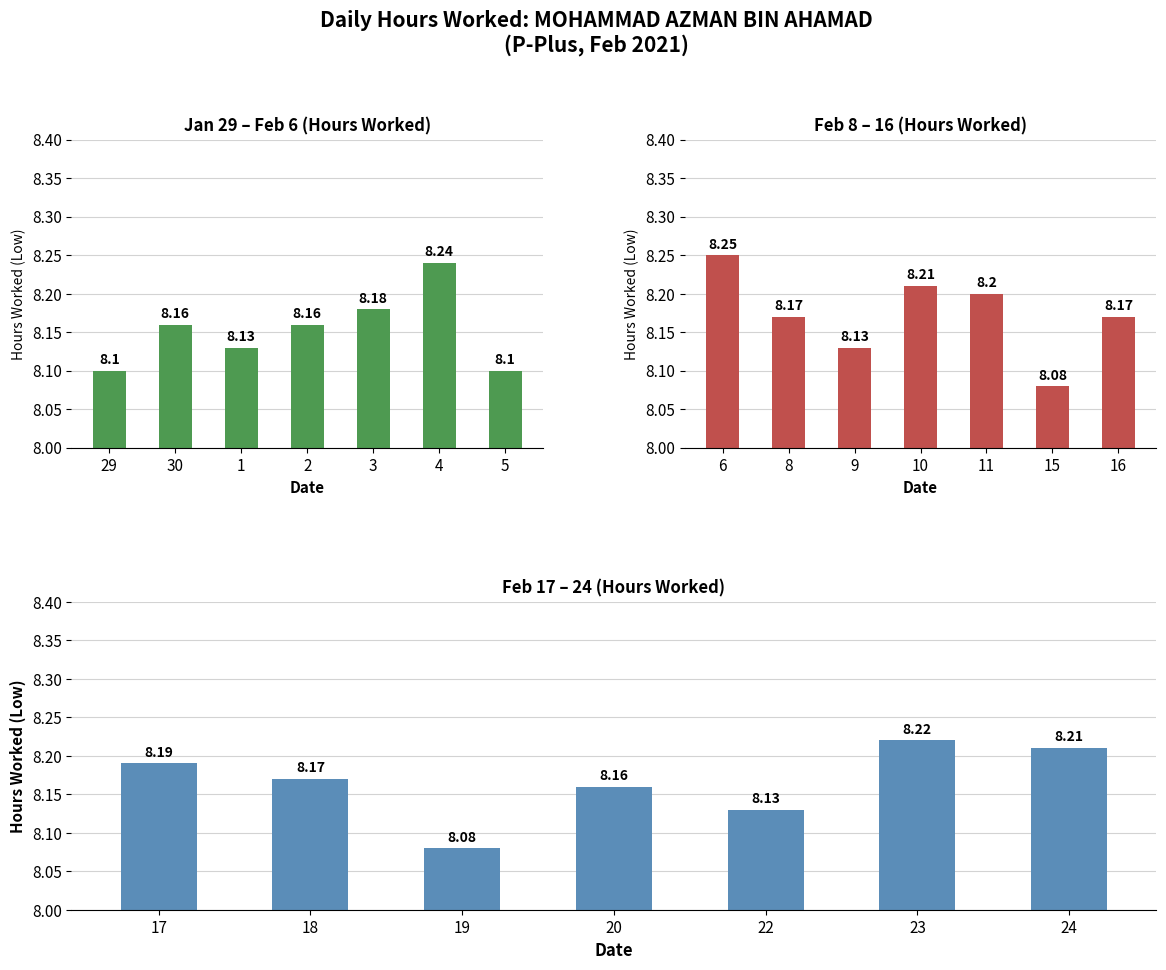

What is the difference between the maximum and minimum values in the Low (29 Jan - 6 Feb) series?

0.1